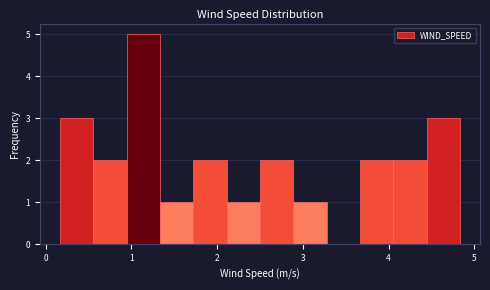

Around what value on the x-axis is the tallest bar? Give the approximate position of its centre, as read against the axis.

1.1